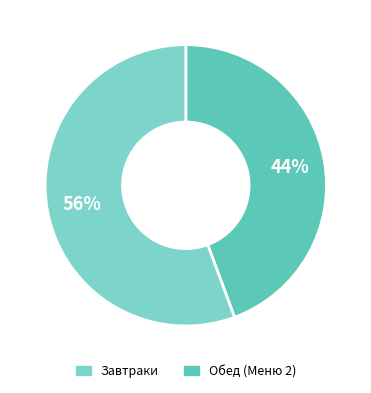

To the nearest percent, what is the average slice percentage?

50%